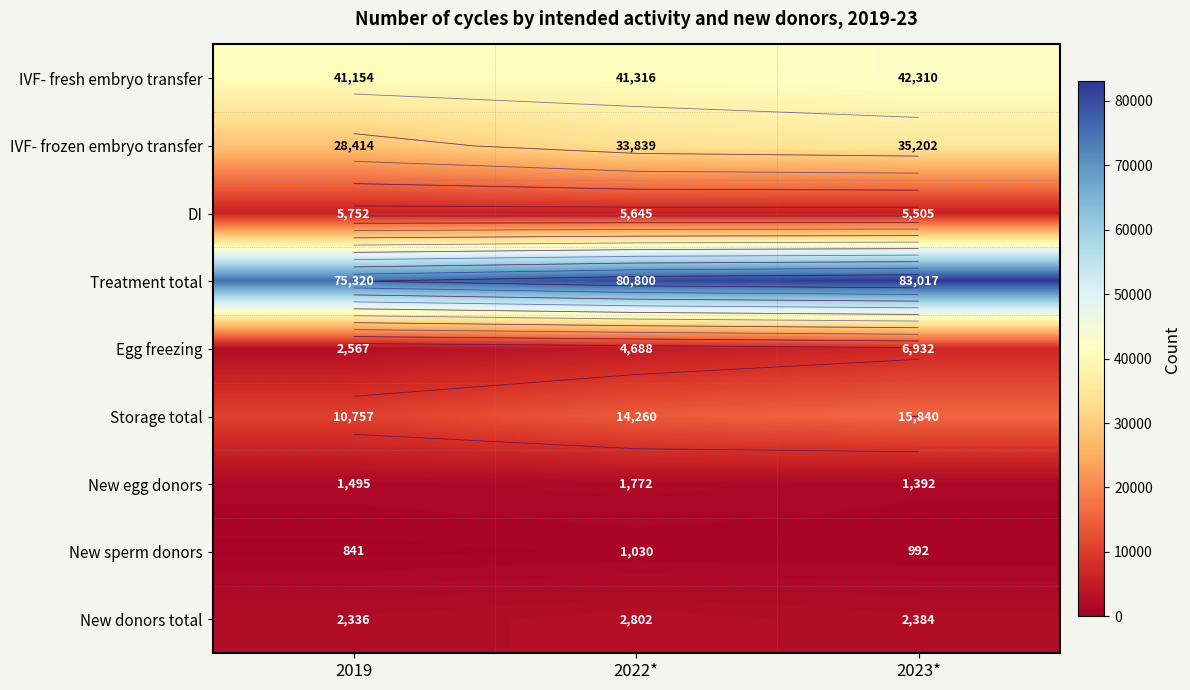

Where does the New sperm donors series first go above 992?

2022*